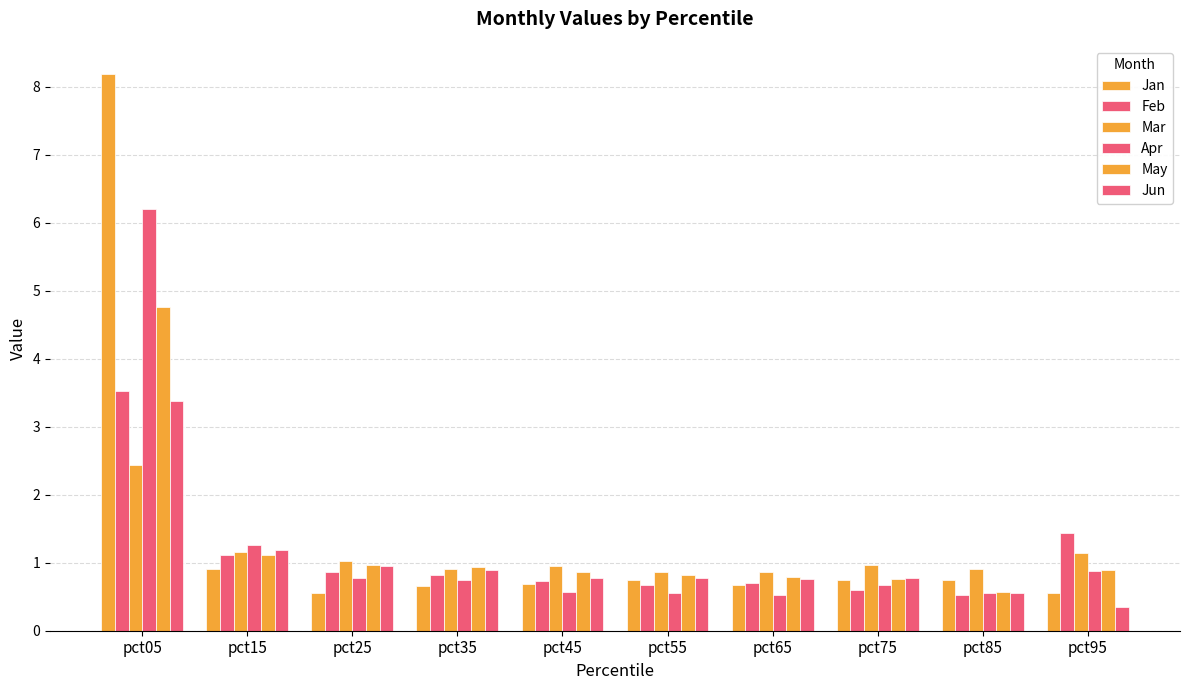

What is the greatest value displayed?

8.2